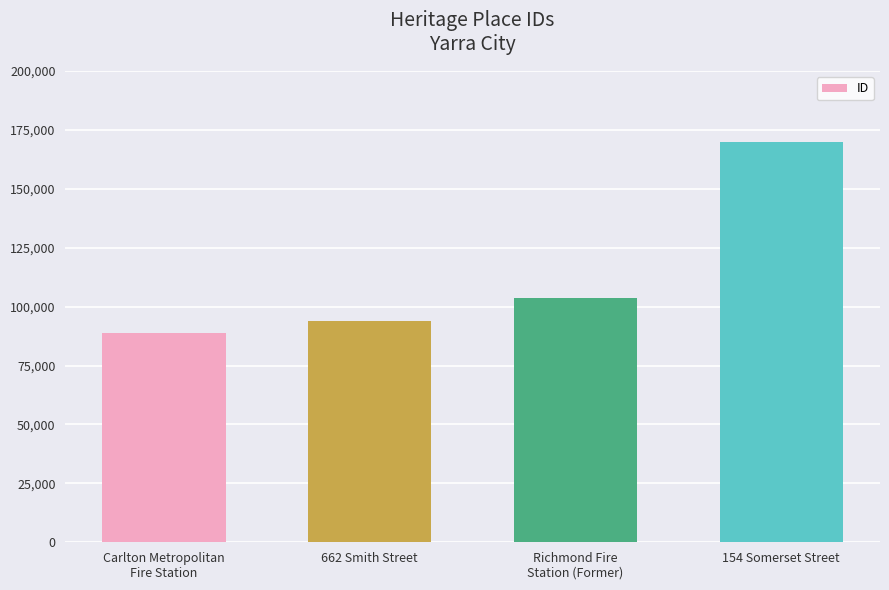

Reading left to right, list all the values displayed in this chart.

88928	93926	103852	170030